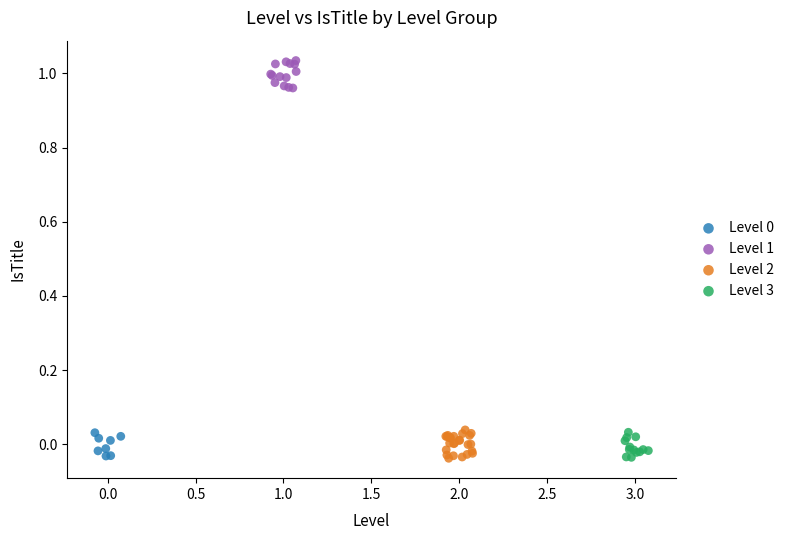

Which series reaches the maximum Y coordinate?

Level 1